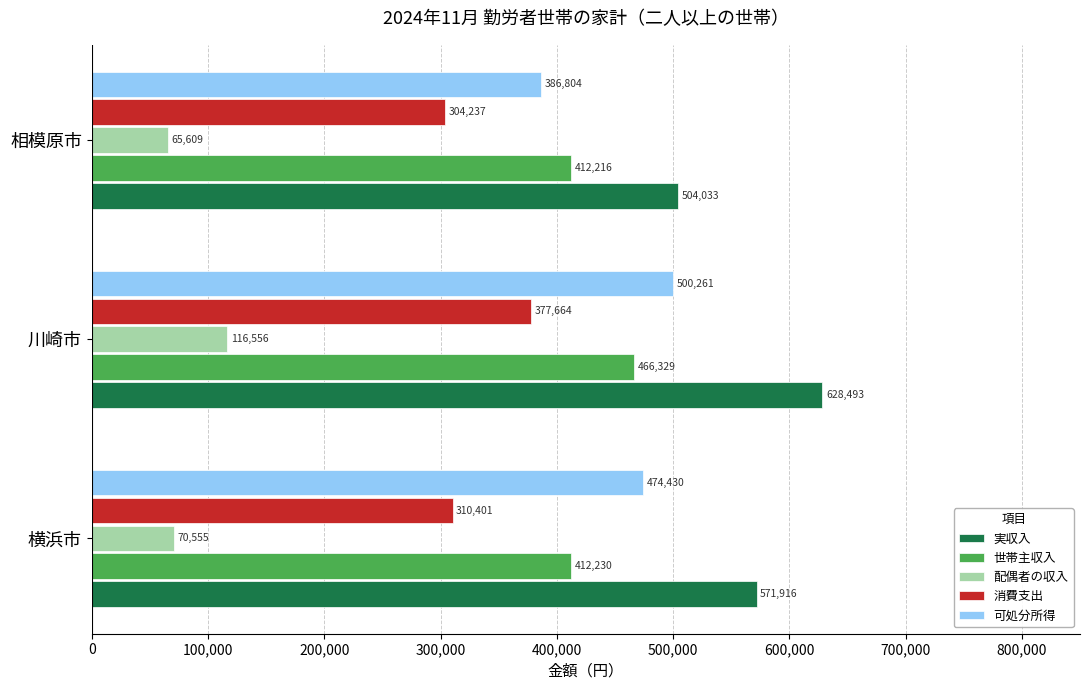

What value does the 世帯主収入 series have at 川崎市, to the nearest 50?

466350